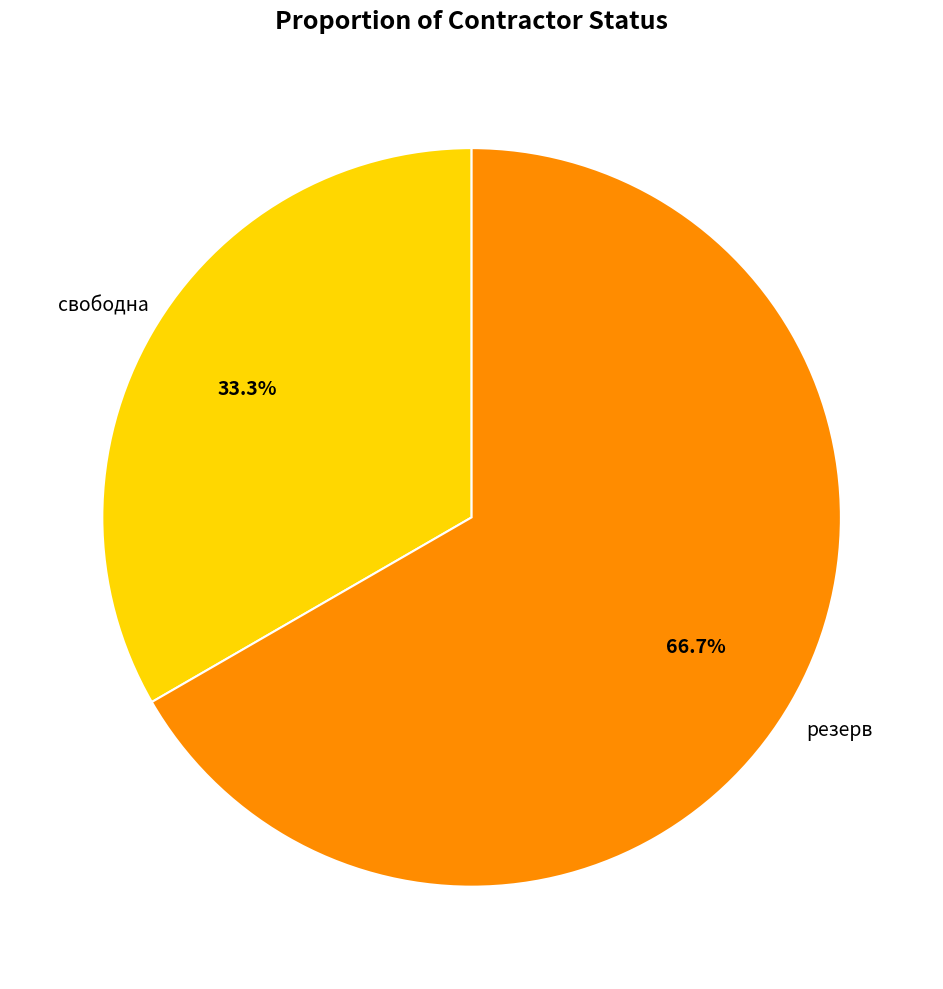

Is there any slice that represents more than half of the pie?

Yes